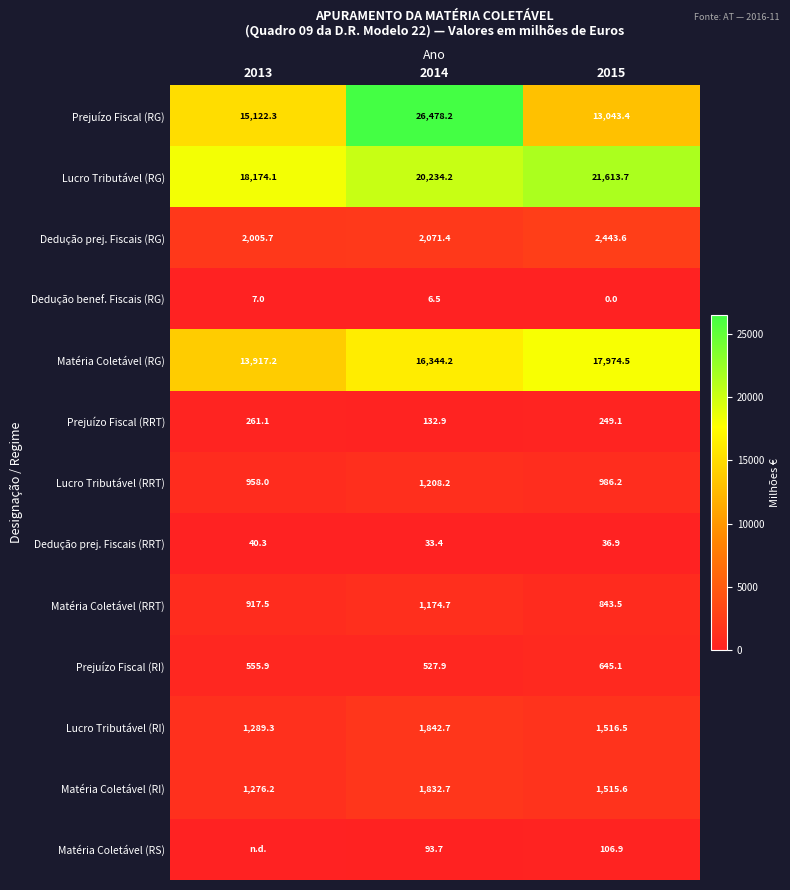

What is the difference between the maximum and second lowest values in the Dedução benef. Fiscais (RG) series?

0.5